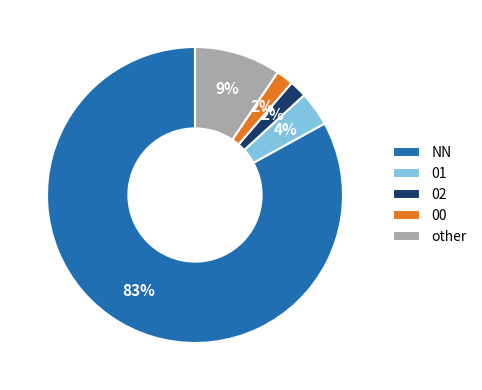

To the nearest percent, what percentage of the pie is 00?

2%